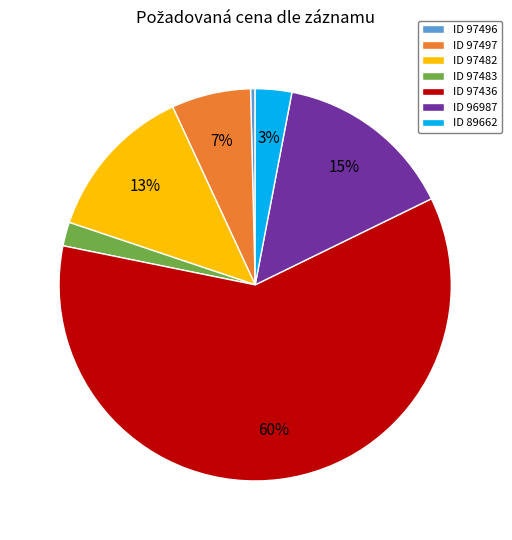

Which category has the biggest portion of the pie?

ID 97436